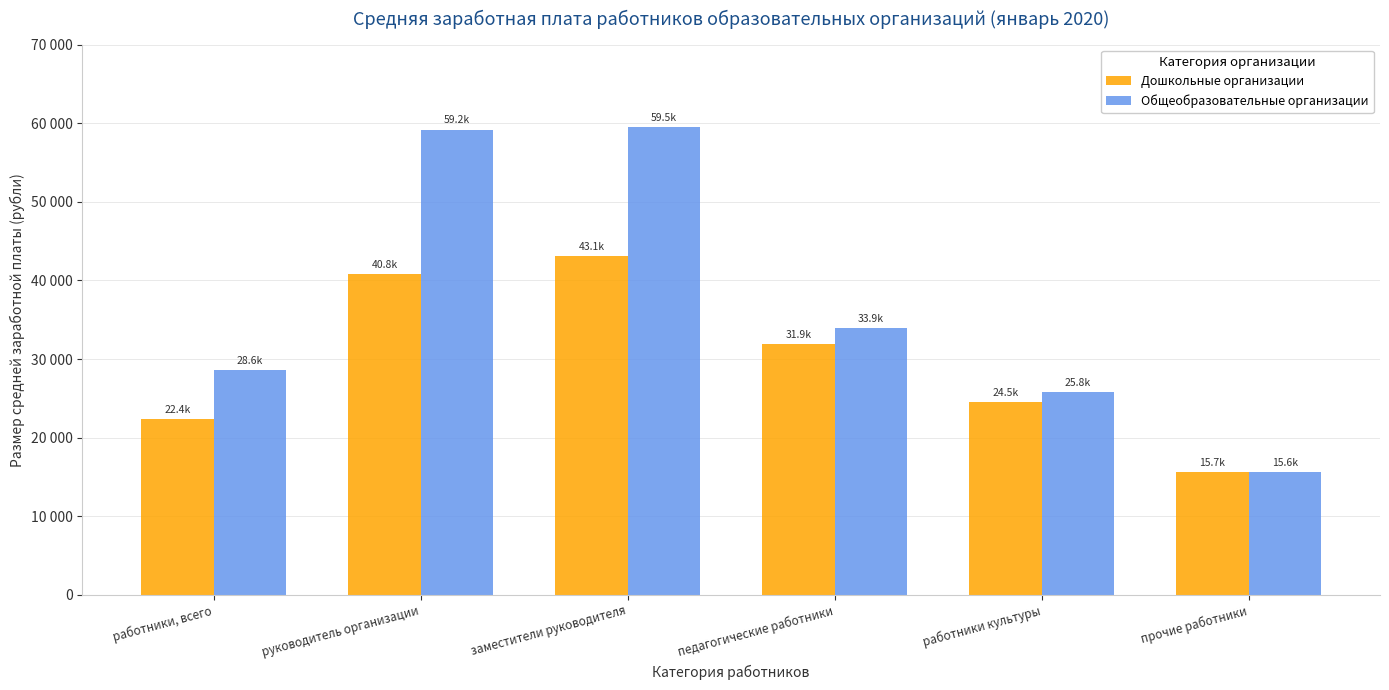

Between заместители руководителя and работники, всего, which is larger?

заместители руководителя